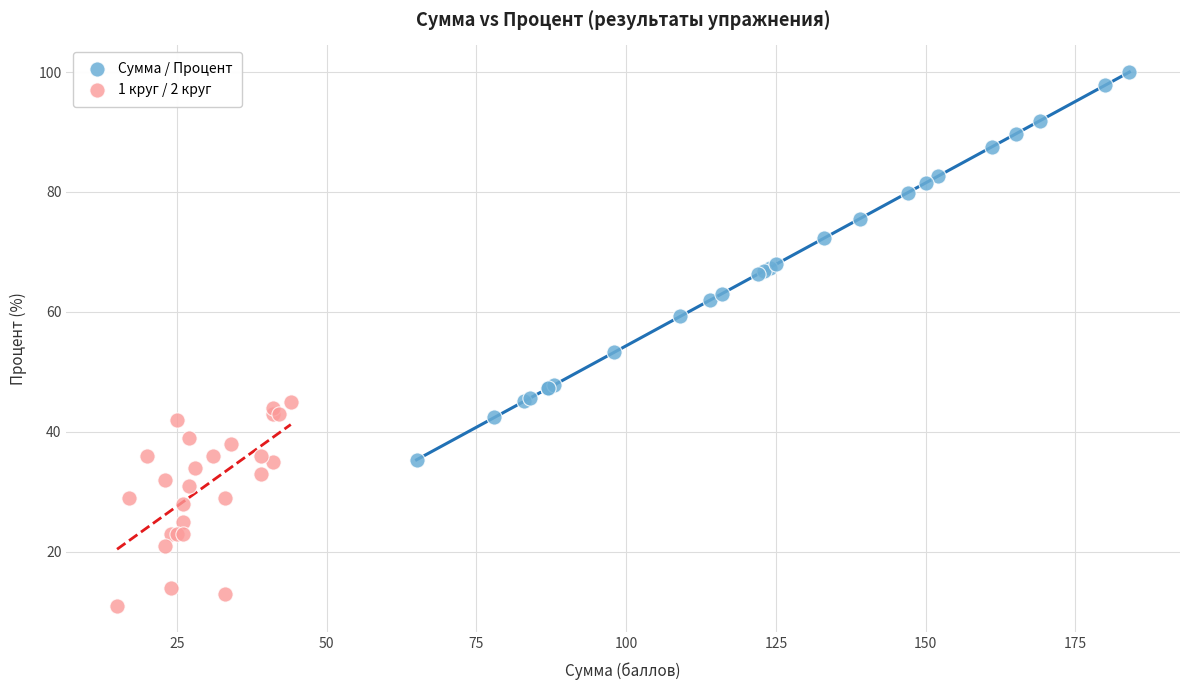

What are all the series names shown in the legend?

Сумма / Процент, 1 круг / 2 круг